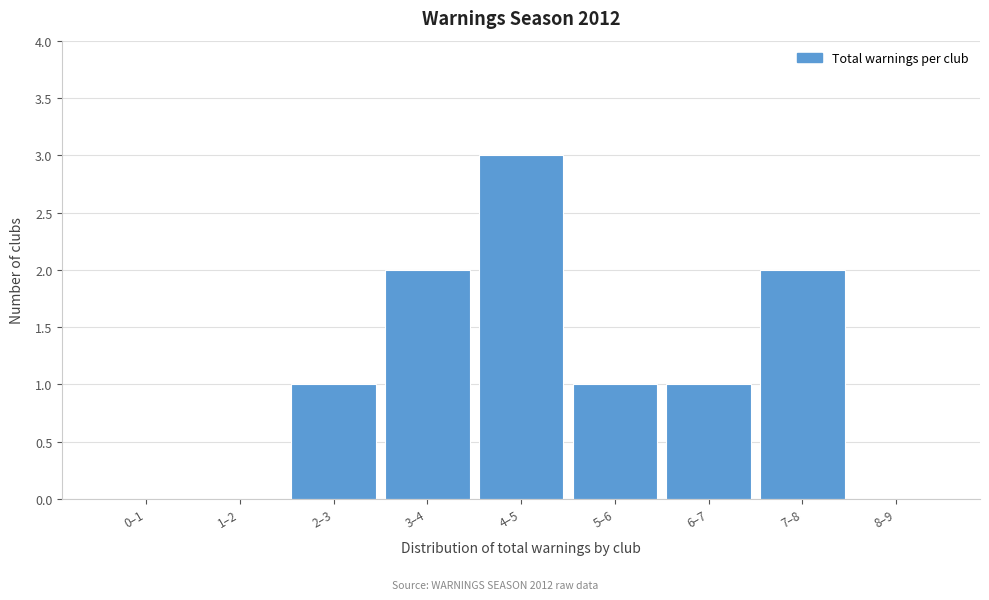

Reading right to left, extract all data points from this chart.

8–9=0	7–8=2	6–7=1	5–6=1	4–5=3	3–4=2	2–3=1	1–2=0	0–1=0